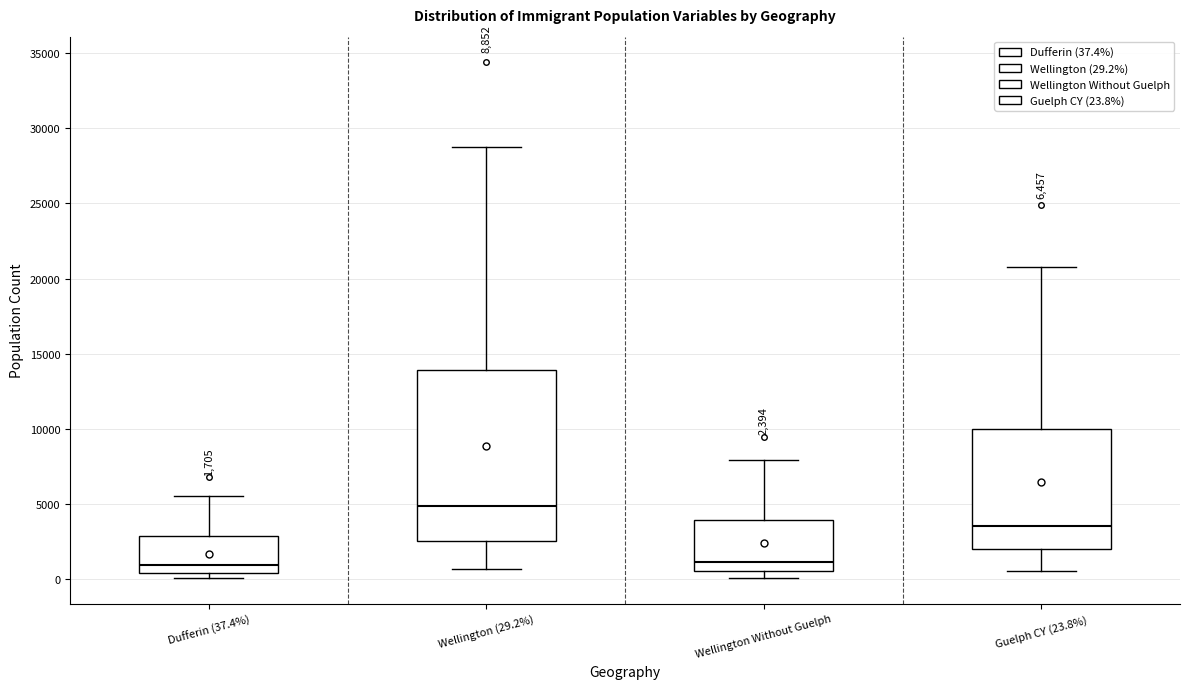

Which box has the highest median line?

Wellington (29.2%)